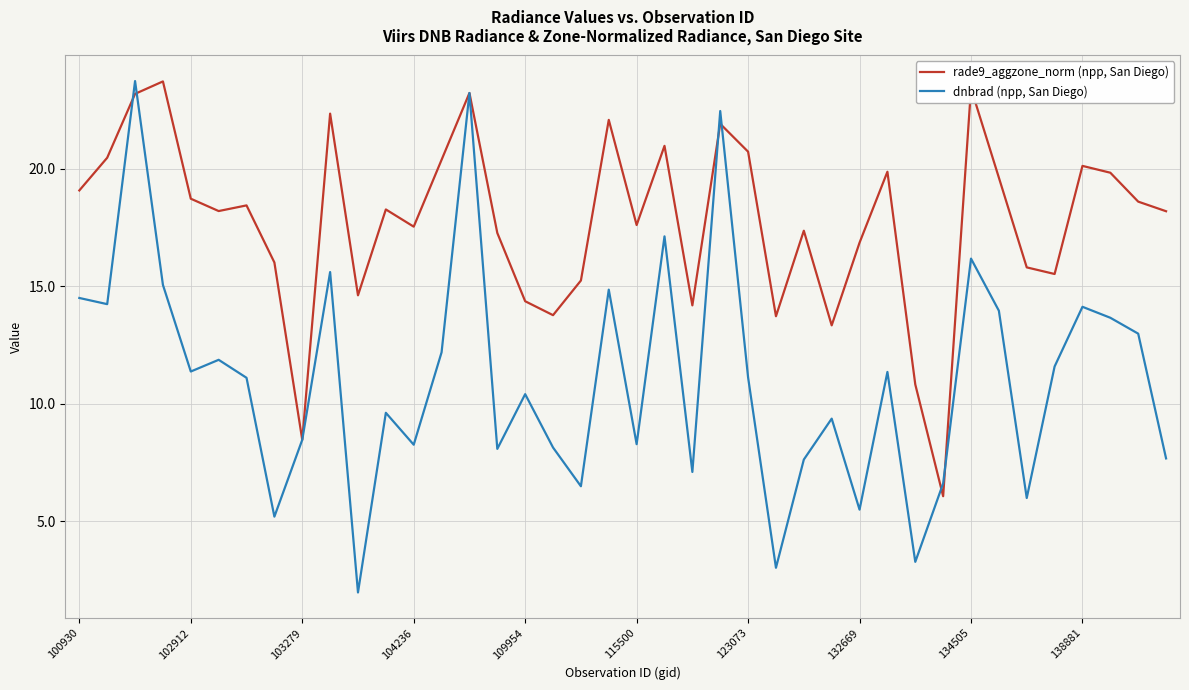

Which series has the largest total across all categories?

rade9_aggzone_norm (npp, San Diego)